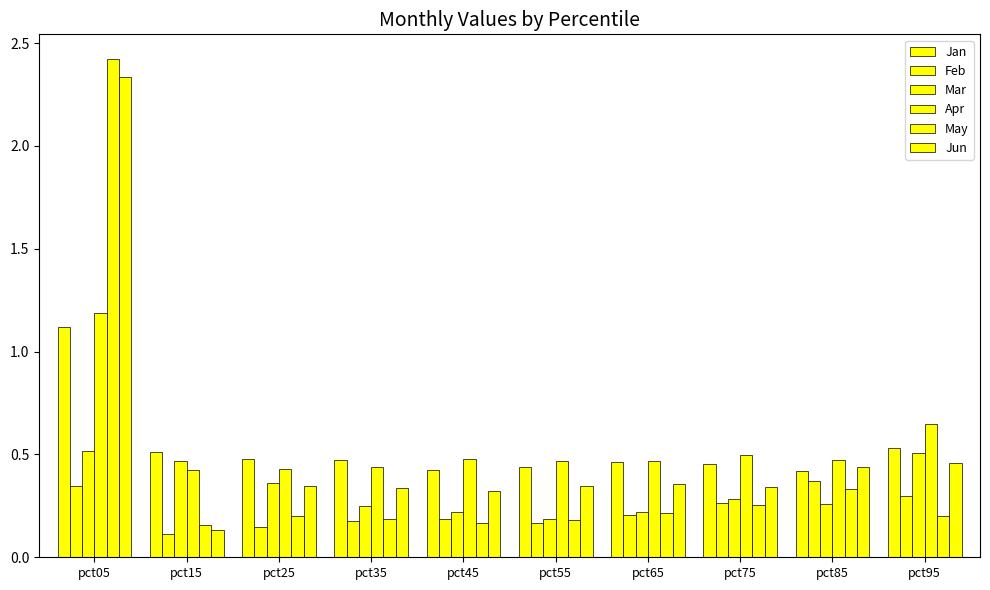

What is the greatest value displayed?

2.4